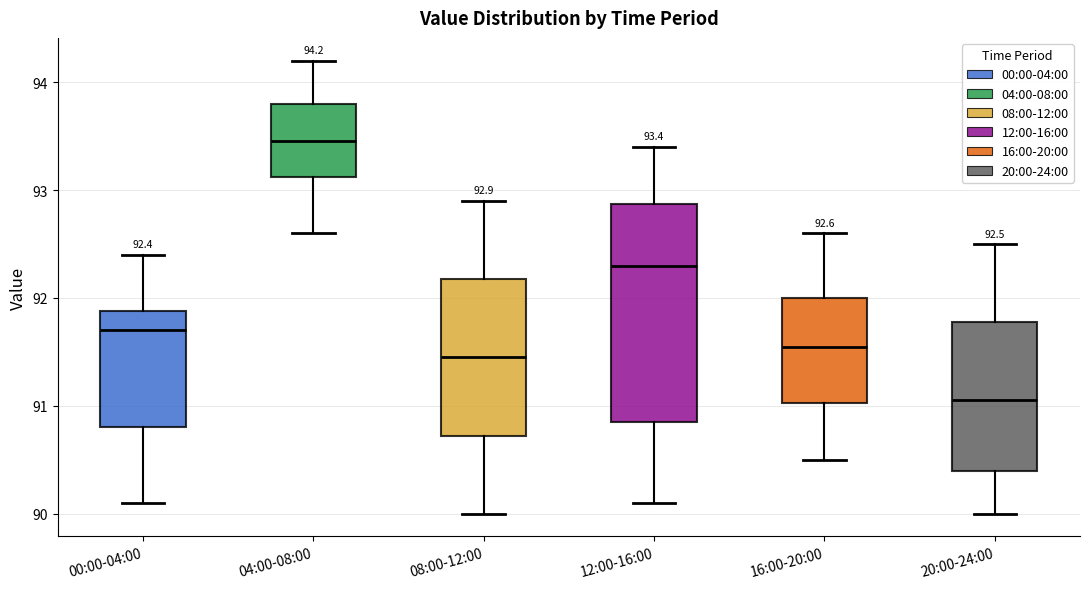

Which box is the tallest, from its lower edge to its upper edge?

12:00-16:00